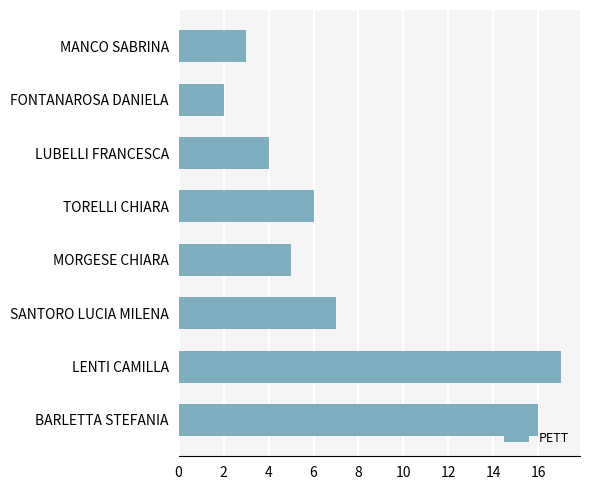

List the labels in order of value, largest first.

LENTI CAMILLA, BARLETTA STEFANIA, SANTORO LUCIA MILENA, TORELLI CHIARA, MORGESE CHIARA, LUBELLI FRANCESCA, MANCO SABRINA, FONTANAROSA DANIELA